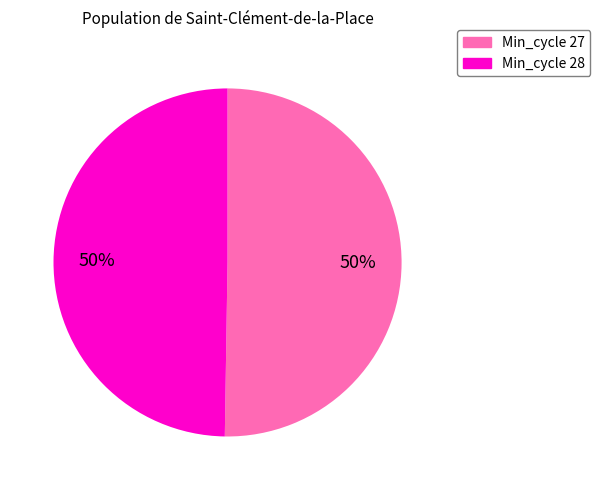

To the nearest percent, what is the average slice percentage?

50%